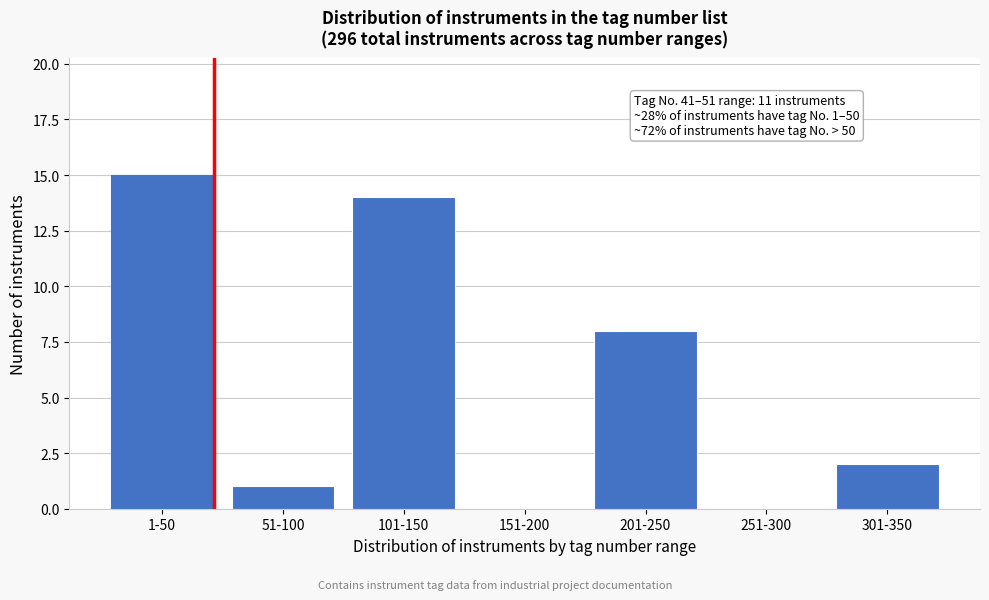

Reading left to right, extract all data points from this chart.

1-50=15	51-100=1	101-150=14	151-200=0	201-250=8	251-300=0	301-350=2